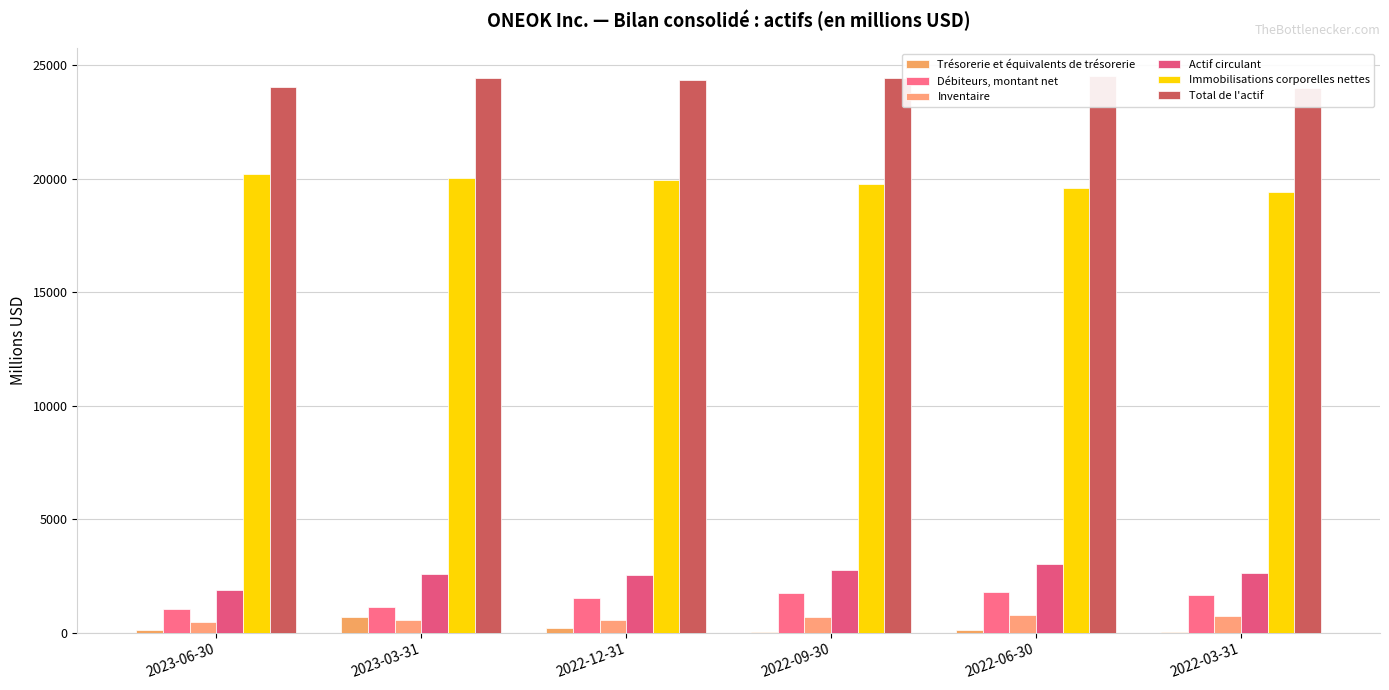

Reading left to right, what are all the values shown in this chart?

Trésorerie et équivalents de trésorerie: 2023-06-30=106	2023-03-31=680	2022-12-31=220	2022-09-30=22	2022-06-30=136	2022-03-31=15
Débiteurs, montant net: 2023-06-30=1023	2023-03-31=1153	2022-12-31=1532	2022-09-30=1729	2022-06-30=1779	2022-03-31=1682
Inventaire: 2023-06-30=460	2023-03-31=556	2022-12-31=581	2022-09-30=693	2022-06-30=774	2022-03-31=732
Actif circulant: 2023-06-30=1863	2023-03-31=2569	2022-12-31=2548	2022-09-30=2765	2022-06-30=3026	2022-03-31=2641
Immobilisations corporelles nettes: 2023-06-30=20229	2023-03-31=20040	2022-12-31=19953	2022-09-30=19790	2022-06-30=19601	2022-03-31=19425
Total de l'actif: 2023-06-30=24038	2023-03-31=24464	2022-12-31=24379	2022-09-30=24439	2022-06-30=24527	2022-03-31=23993